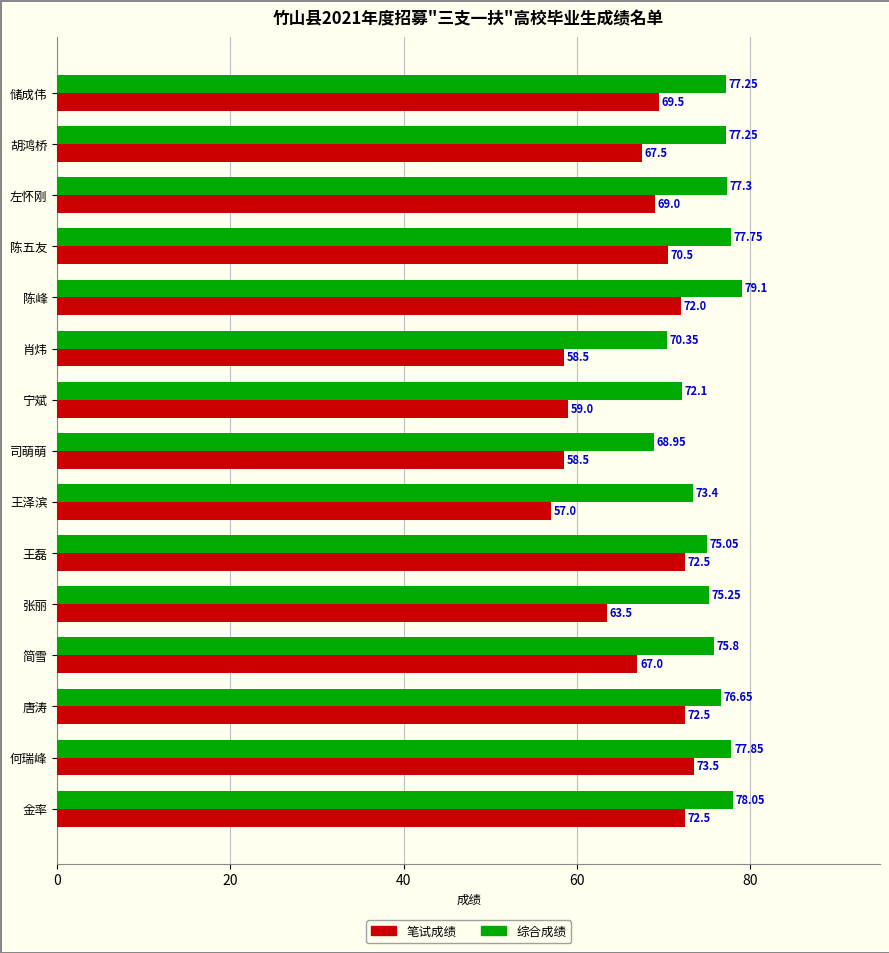

At how many categories does at least one series exceed 57?

15